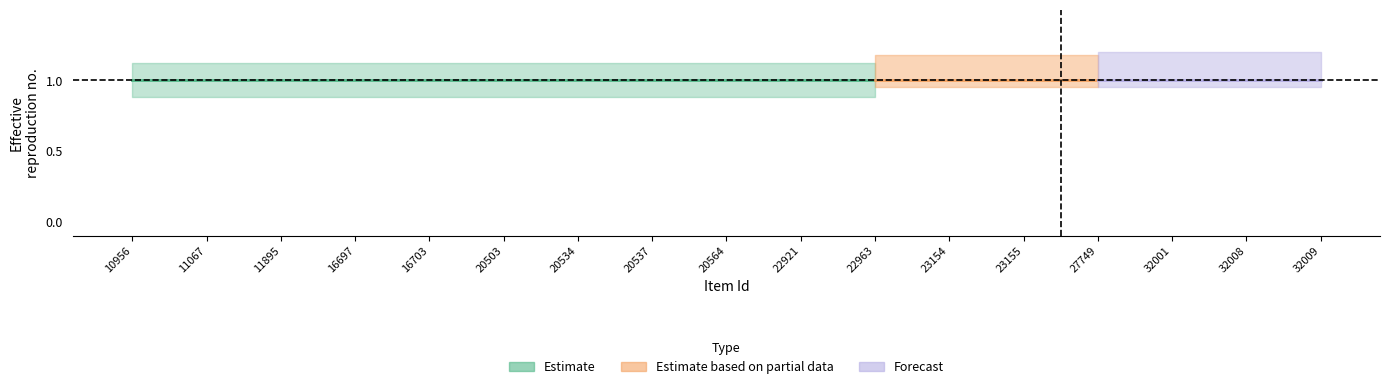

What is the value of the public point at the 5th from the left?

1